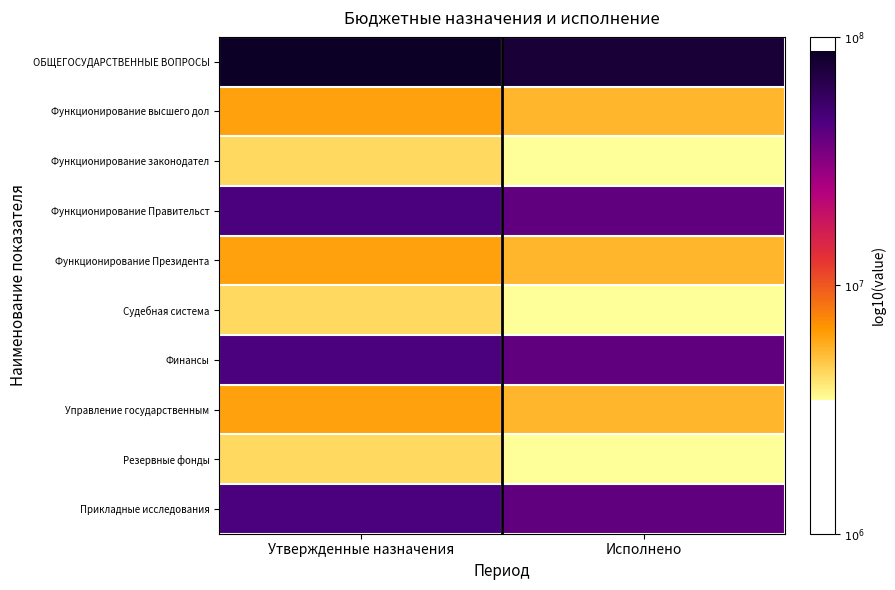

Reading left to right, list all the values displayed in this chart.

ОБЩЕГОСУДАРСТВЕННЫЕ ВОПРОСЫ: Утвержденные назначения=7.9	Исполнено=7.9
Функционирование высшего дол: Утвержденные назначения=6.8	Исполнено=6.7
Функционирование законодател: Утвержденные назначения=6.6	Исполнено=6.5
Функционирование Правительст: Утвержденные назначения=7.7	Исполнено=7.6
Функционирование Президента: Утвержденные назначения=6.8	Исполнено=6.7
Судебная система: Утвержденные назначения=6.6	Исполнено=6.5
Финансы: Утвержденные назначения=7.7	Исполнено=7.6
Управление государственным: Утвержденные назначения=6.8	Исполнено=6.7
Резервные фонды: Утвержденные назначения=6.6	Исполнено=6.5
Прикладные исследования: Утвержденные назначения=7.7	Исполнено=7.6